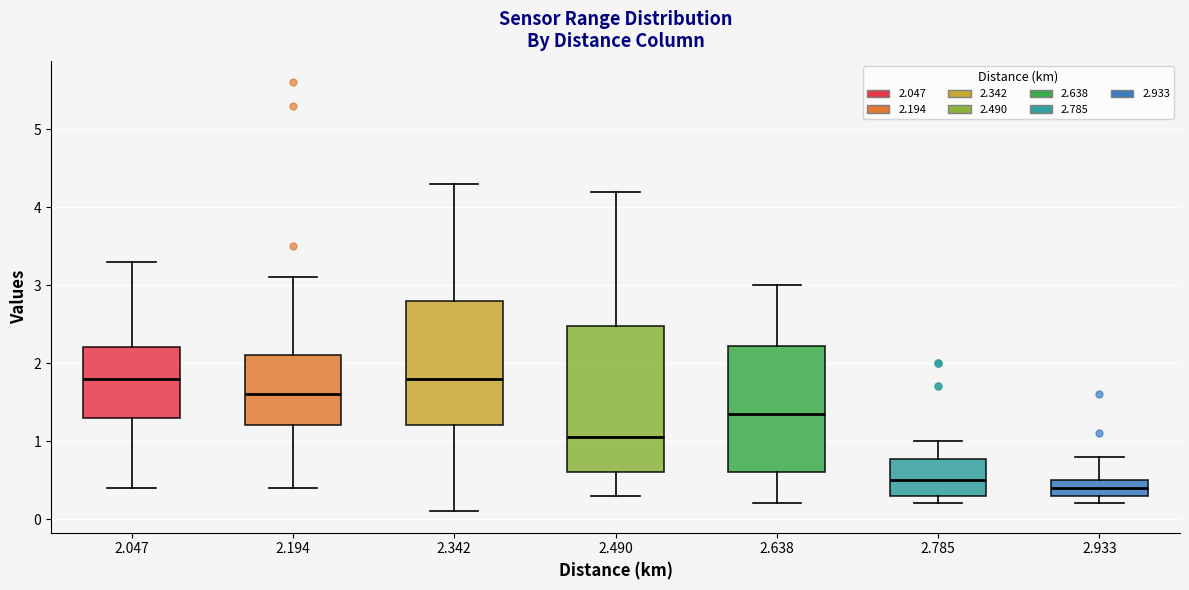

Reading left to right, read every box against the y-axis: the position of its median line, the range the box covers, and the ends of its whiskers. The values are not printed on the chart, so give them approximately, as read against the axis.

2.047: median 1.8, box 1.3 to 2.2, whiskers 0.4 to 3.3
2.194: median 1.6, box 1.2 to 2.1, whiskers 0.4 to 3.1
2.342: median 1.8, box 1.2 to 2.8, whiskers 0.1 to 4.3
2.490: median 1.1, box 0.6 to 2.5, whiskers 0.3 to 4.2
2.638: median 1.4, box 0.6 to 2.2, whiskers 0.2 to 3.0
2.785: median 0.5, box 0.3 to 0.8, whiskers 0.2 to 1.0
2.933: median 0.4, box 0.3 to 0.5, whiskers 0.2 to 0.8